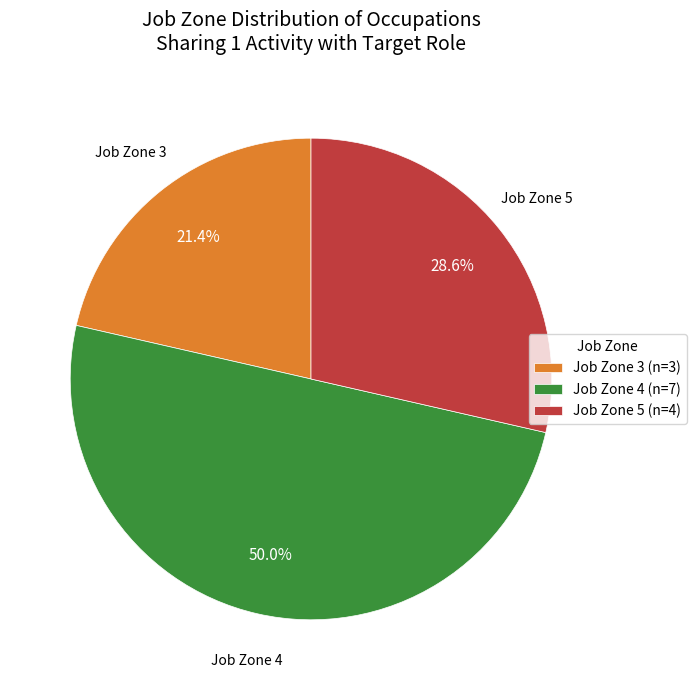

Is Job Zone 3 the majority of the pie?

No